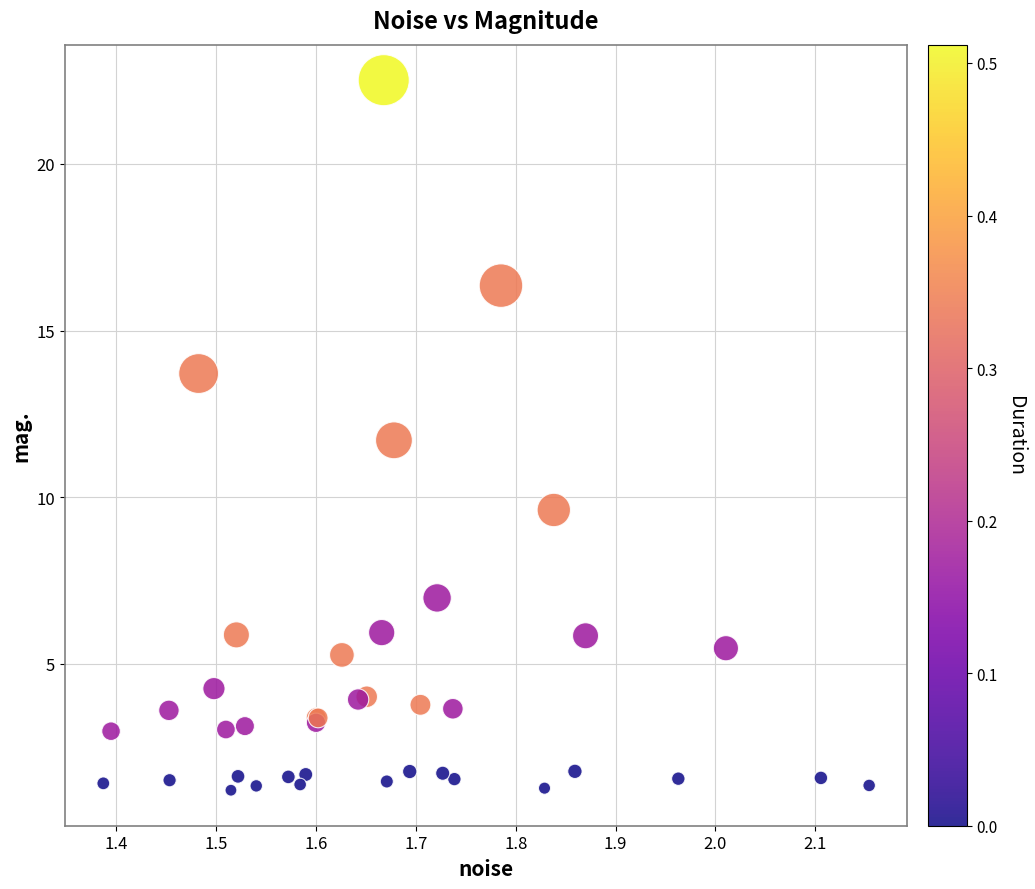

What Y value in the scatter plot is closest to 11?

11.7